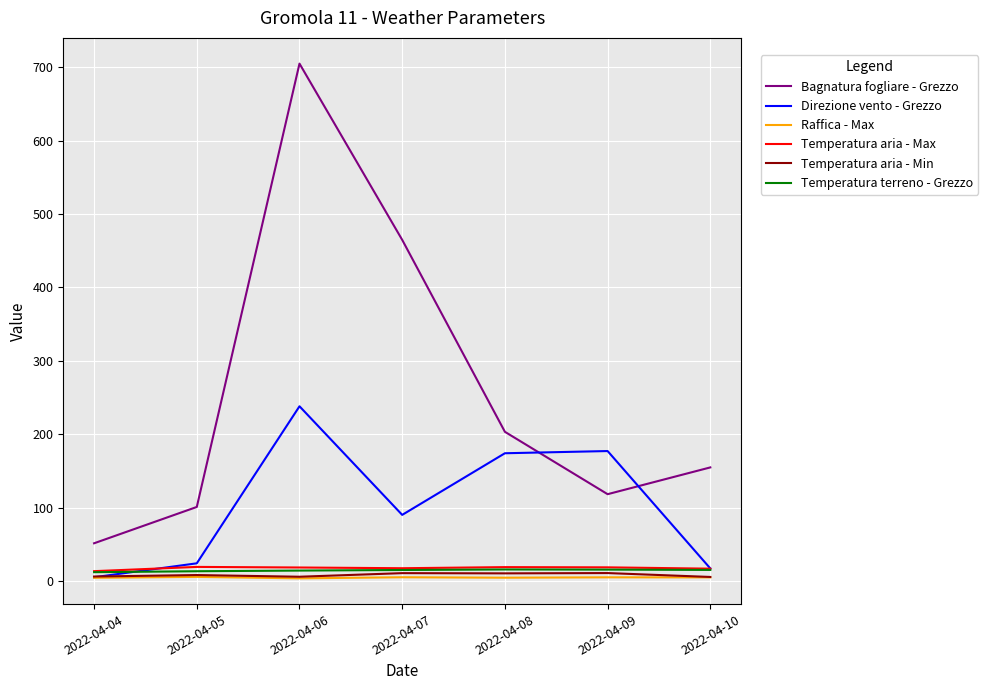

What is the minimum value for Bagnatura fogliare - Grezzo?

51.3